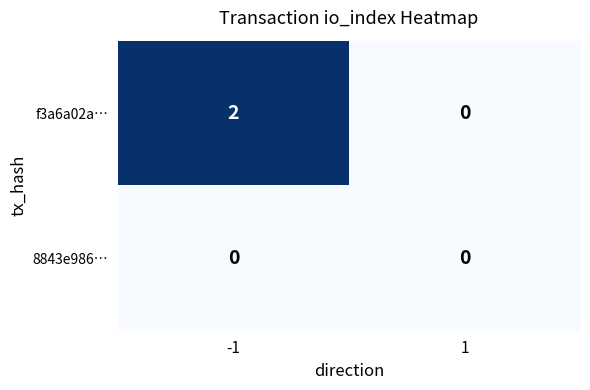

At how many categories does at least one series exceed 1?

1